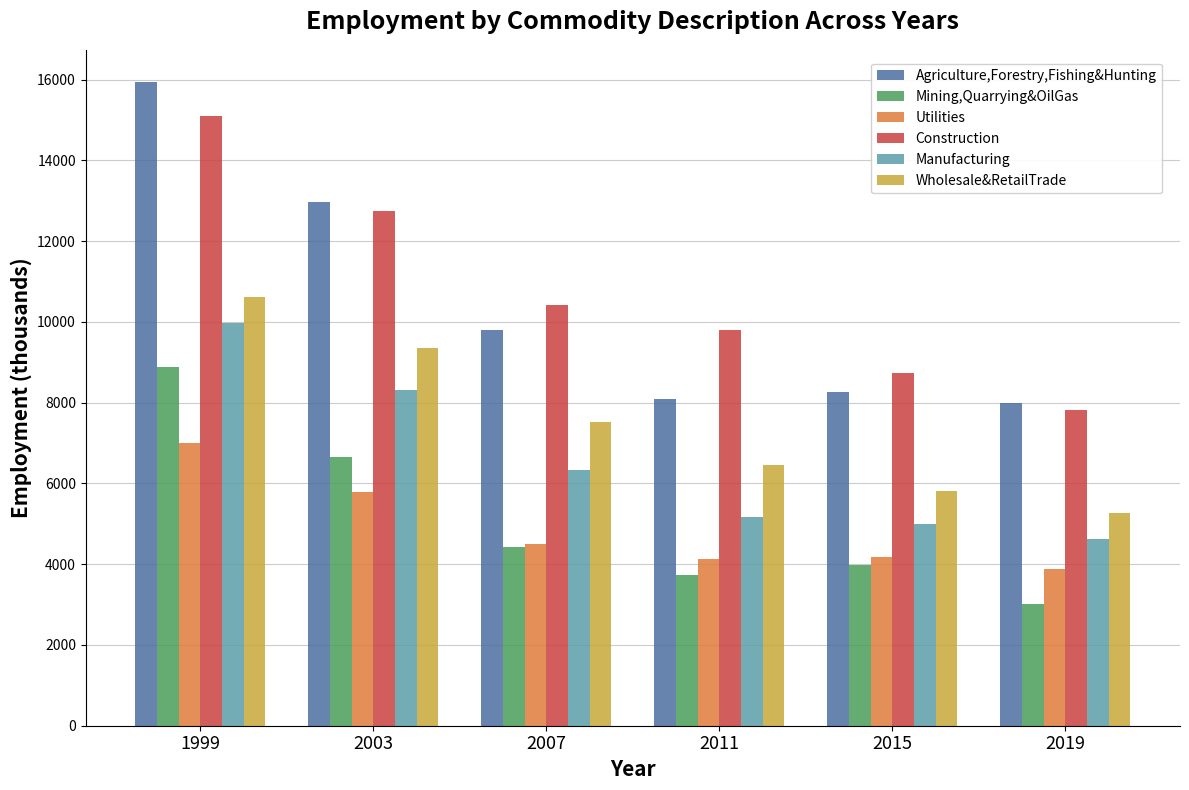

Does the chart contain any negative values?

No